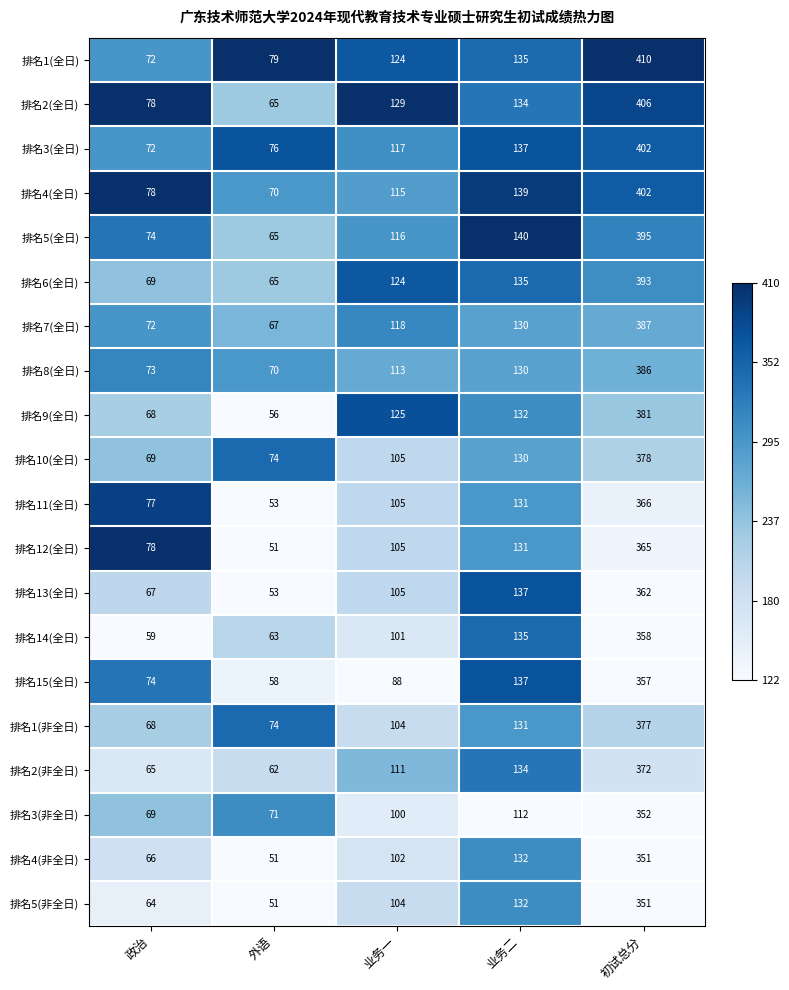

Where is 排名13(全日) nearest to the value 207?

业务二